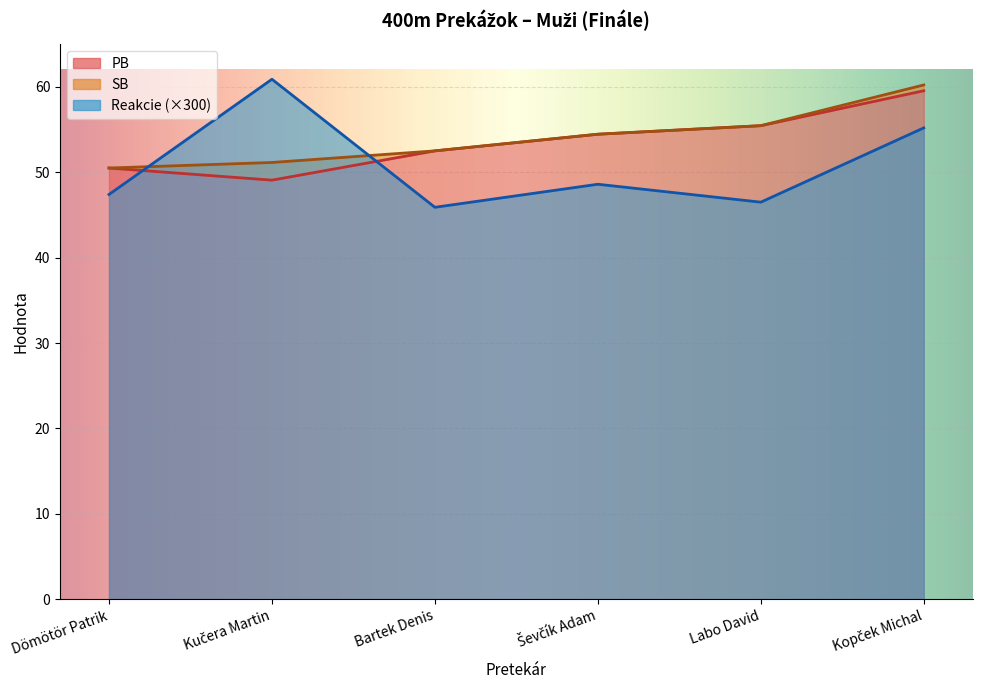

What is the label of the 1st point from the left?

Dömötör Patrik